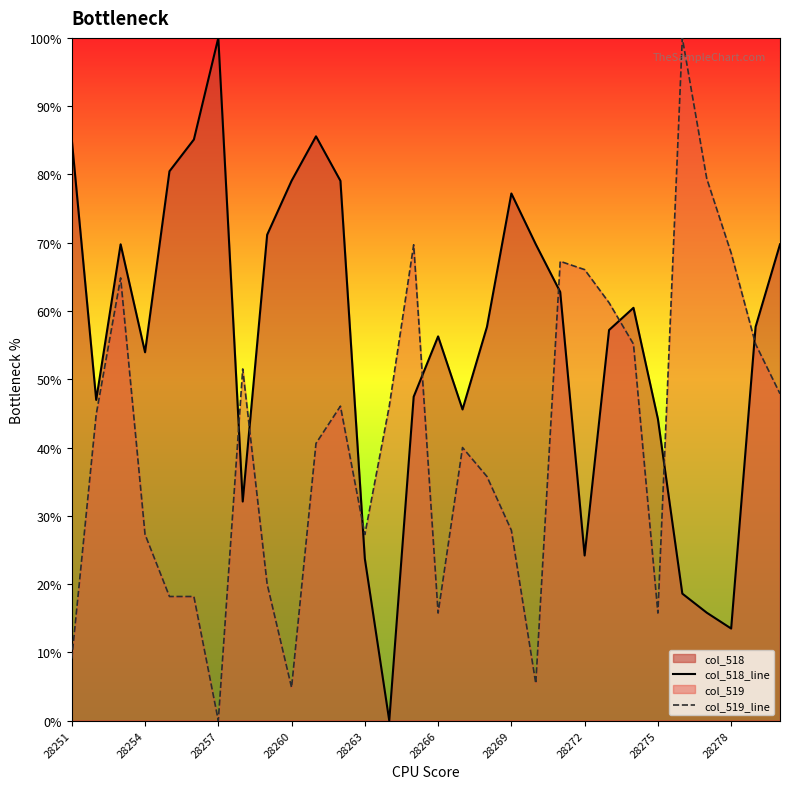

True or false: col_518_line has a value of 69.8 at 29.

True